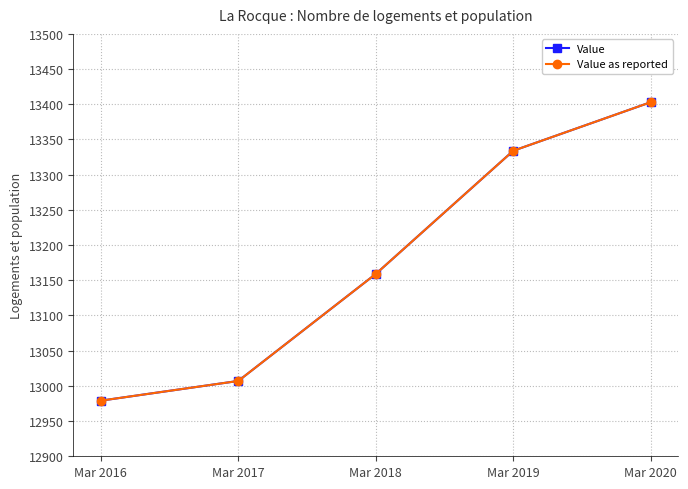

Is this an area chart (filled region under the line)?

No